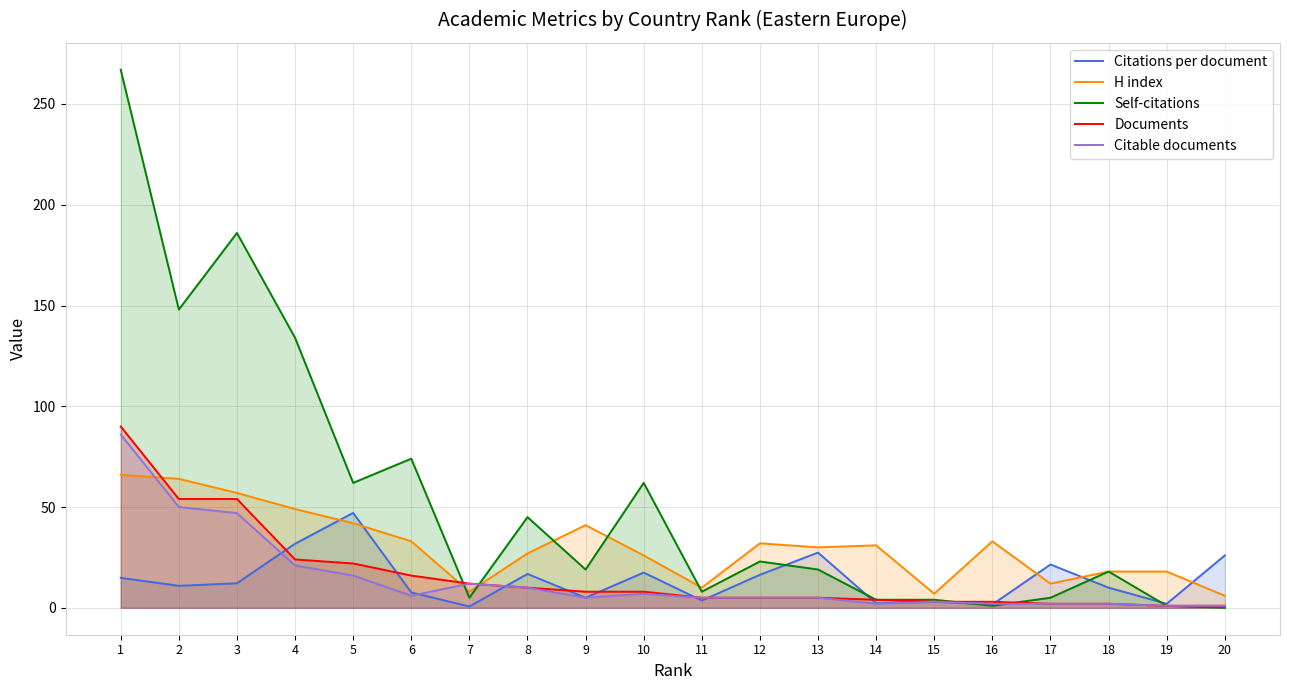

What is the sum of the Citable documents values at 11 and 8?

15.0